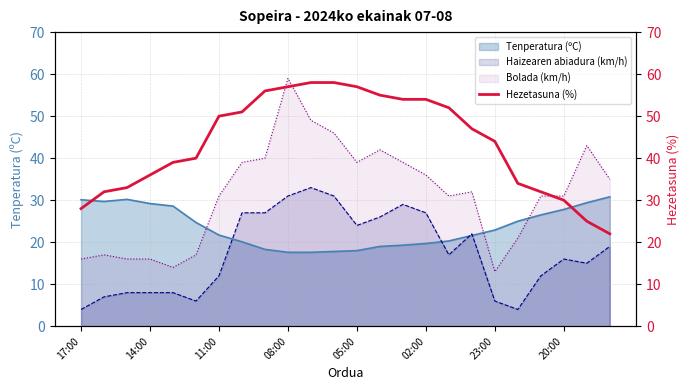

What is the highest value of the Bolada (km/h) series?

59.0